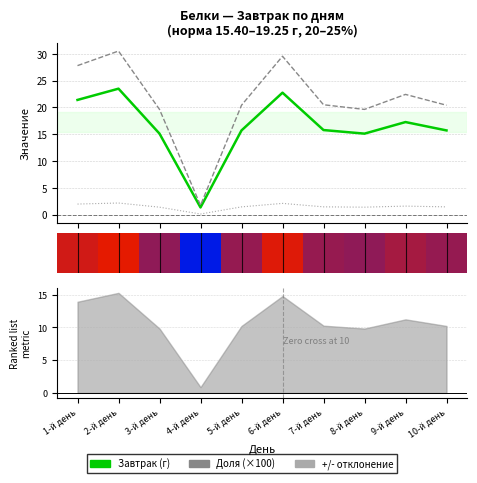

What is the lowest value of the Завтрак (доля×100) series?

1.8